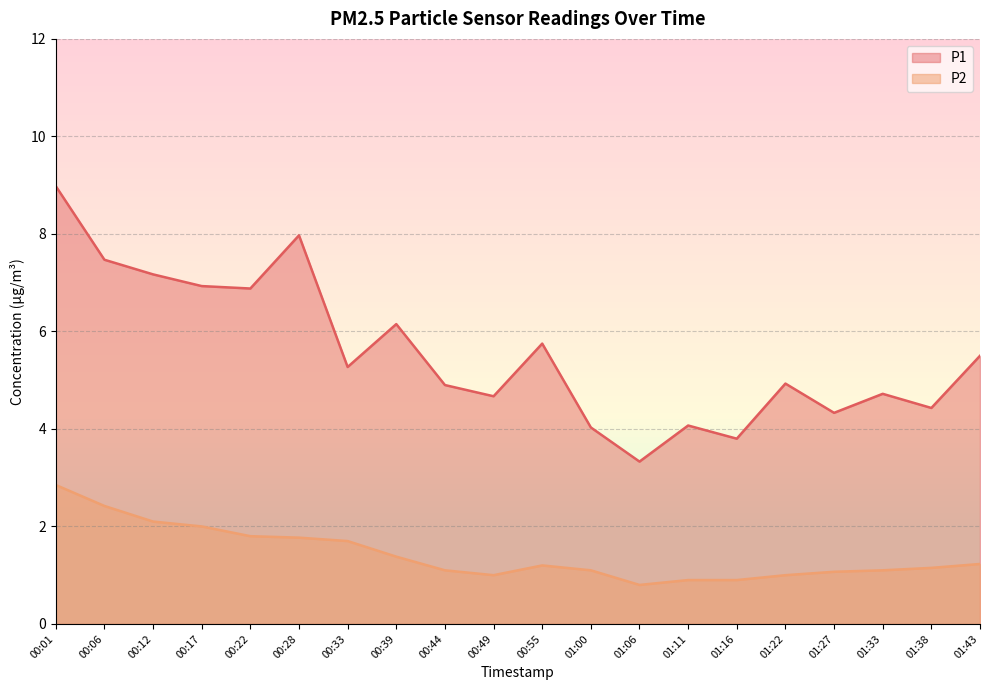

What are all the series names shown in the legend?

P1, P2